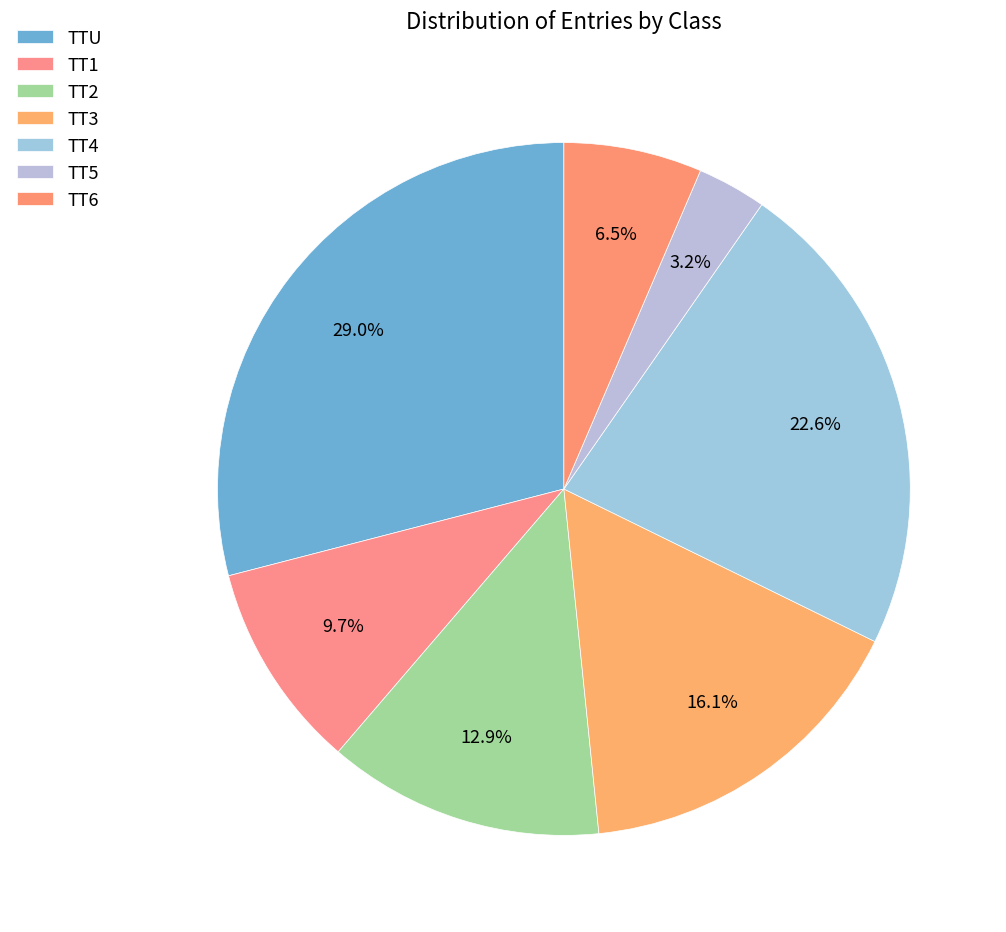

True or false: TT6 accounts for 6% of the total.

True